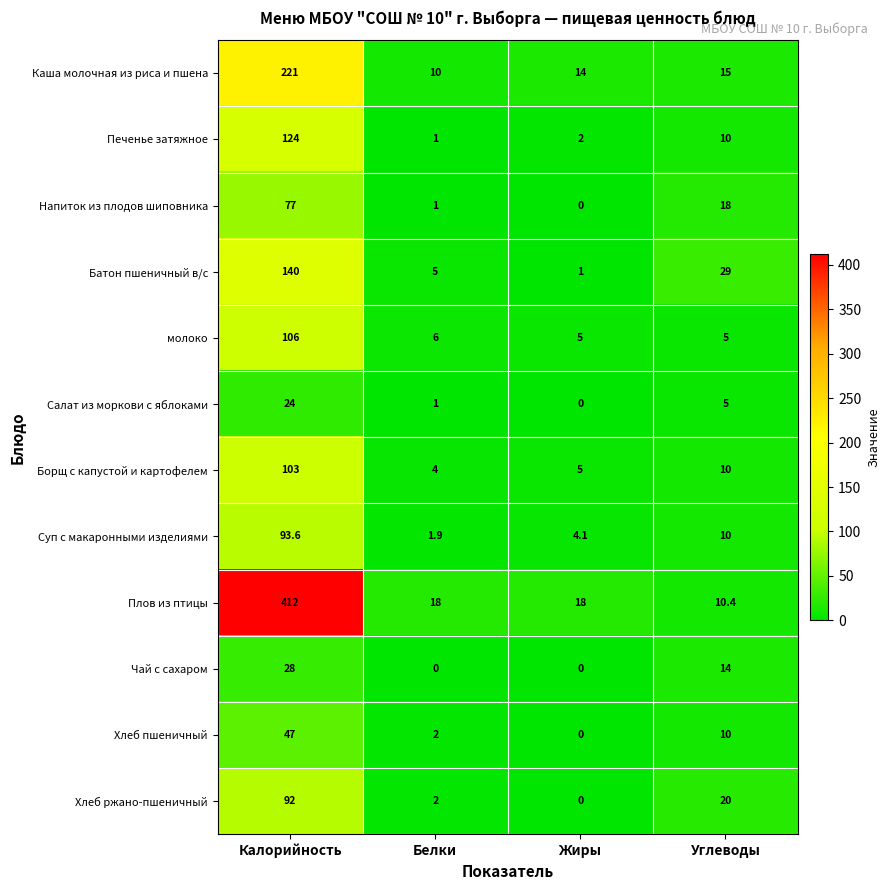

Which label corresponds to the largest value in the chart?

Калорийность